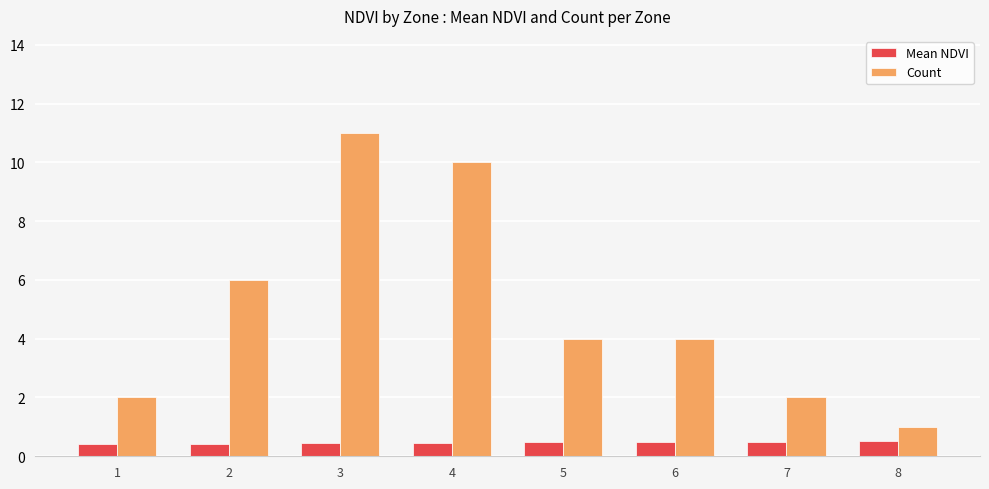

What is the minimum value for Count?

1.0